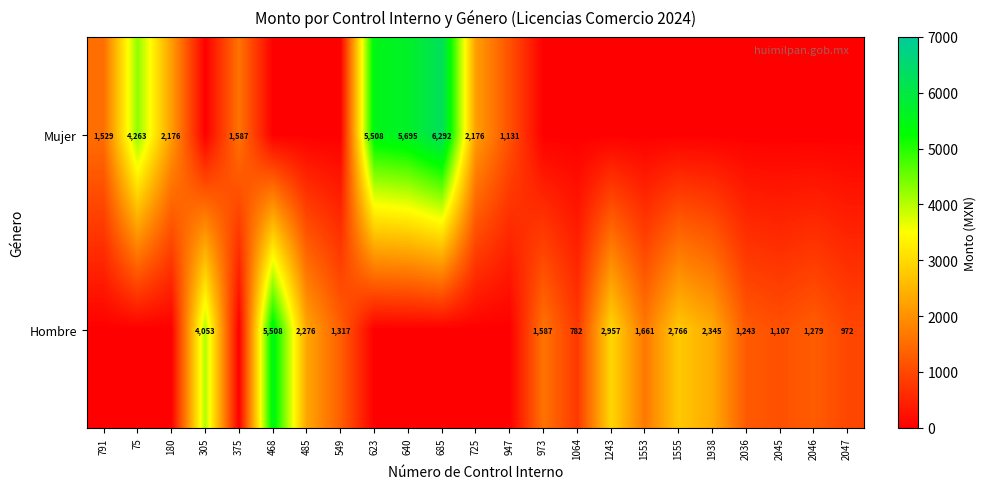

How many data points does each series have?

23